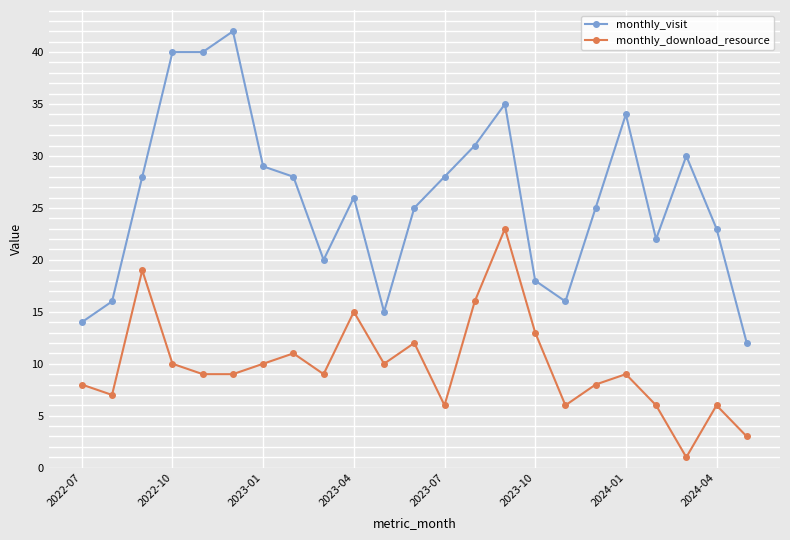

True or false: monthly_visit has more than 1 points higher than both neighbors.

True